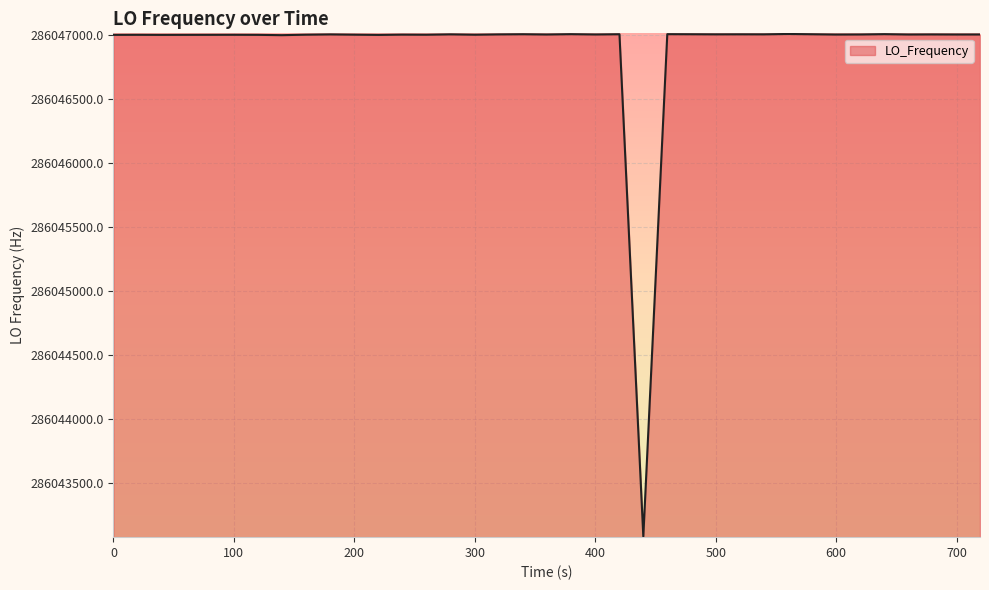

What is the maximum value shown in the chart?

286047004.2